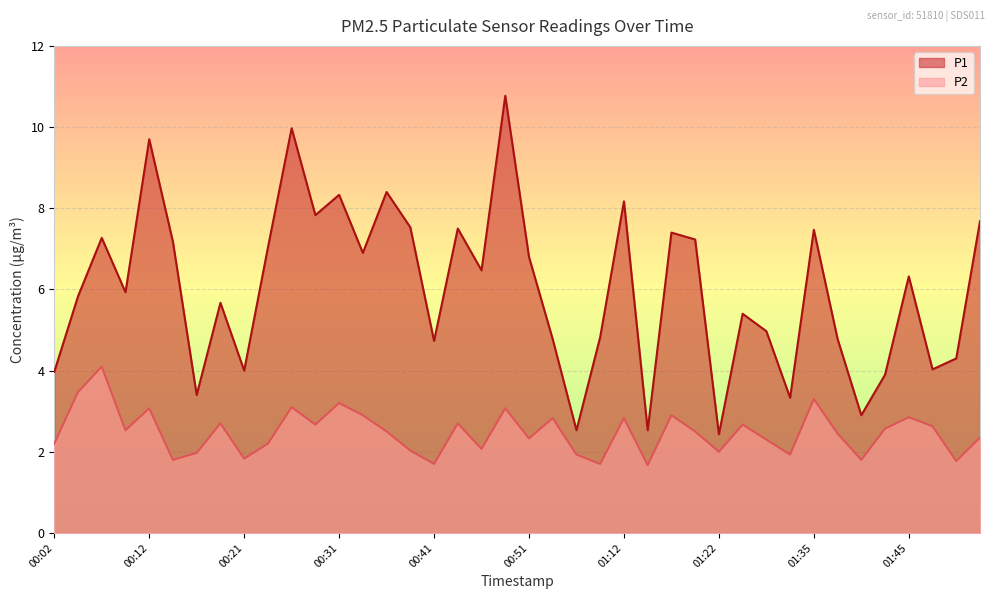

What position from the right is 01:27?

11